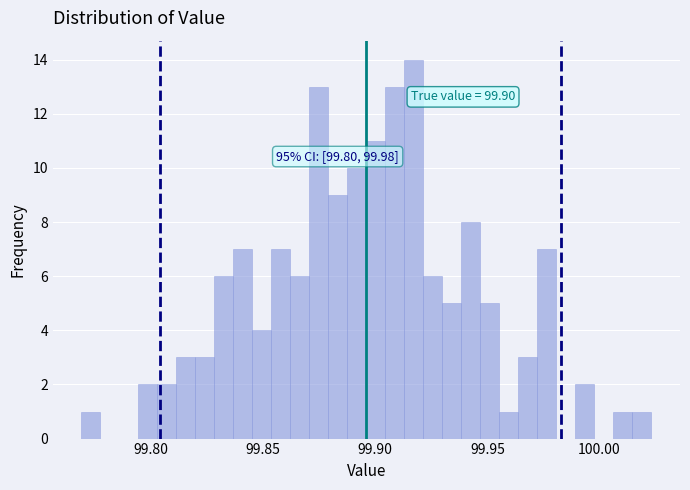

Read against the x-axis, roughly where is the centre of the tallest bar?

99.915